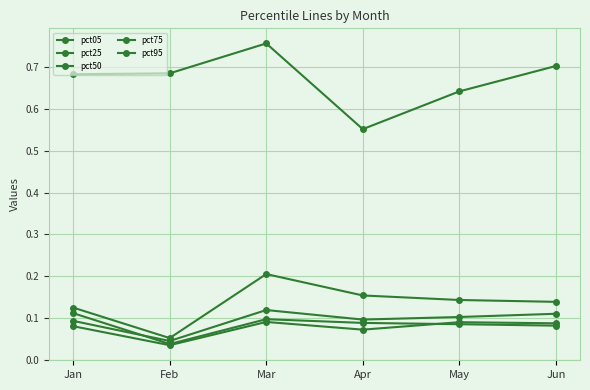

What is the value of the pct05 point at the 6th from the left?

0.1